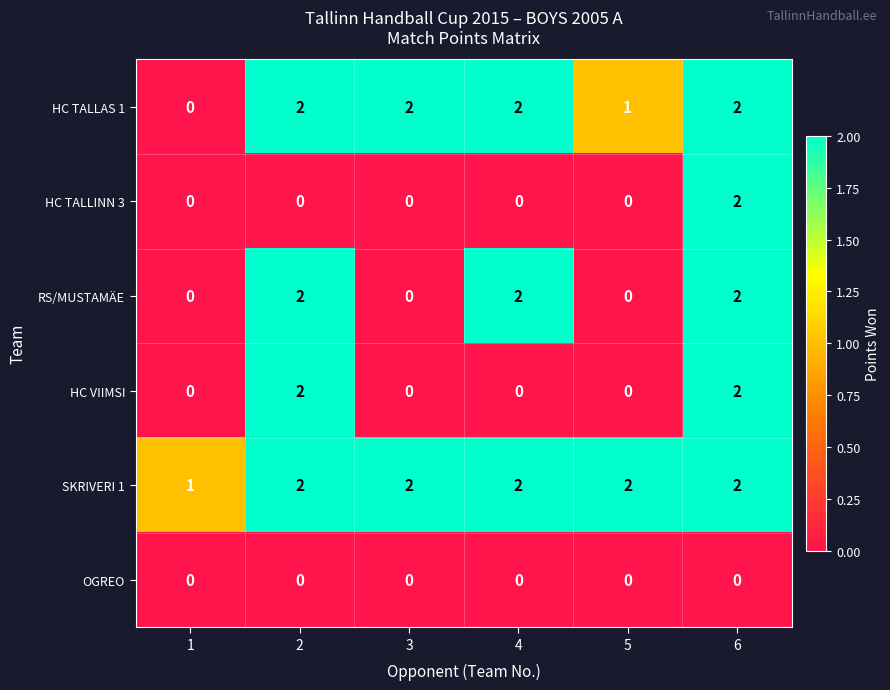

List the series in order of their overall mean, lowest first.

OGREO, HC TALLINN 3, HC VIIMSI, RS/MUSTAMÄE, HC TALLAS 1, SKRIVERI 1